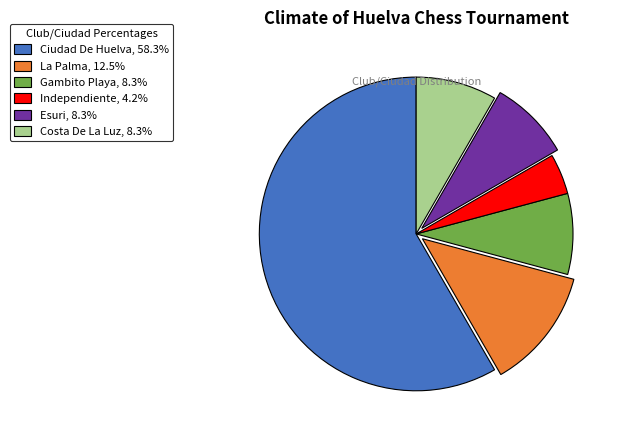

Which slice is the smallest?

Independiente